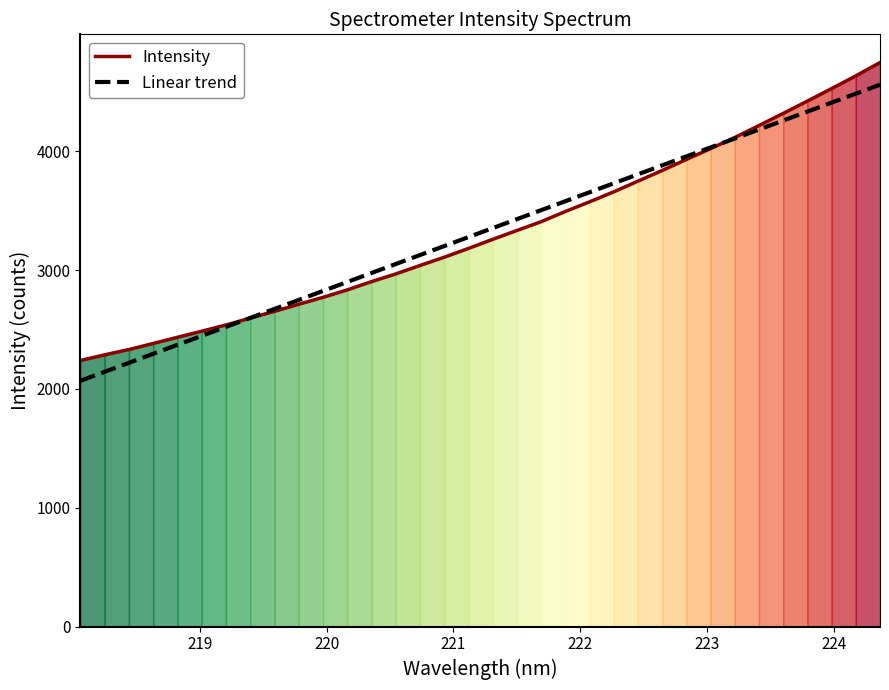

How many lines are shown in the chart?

2